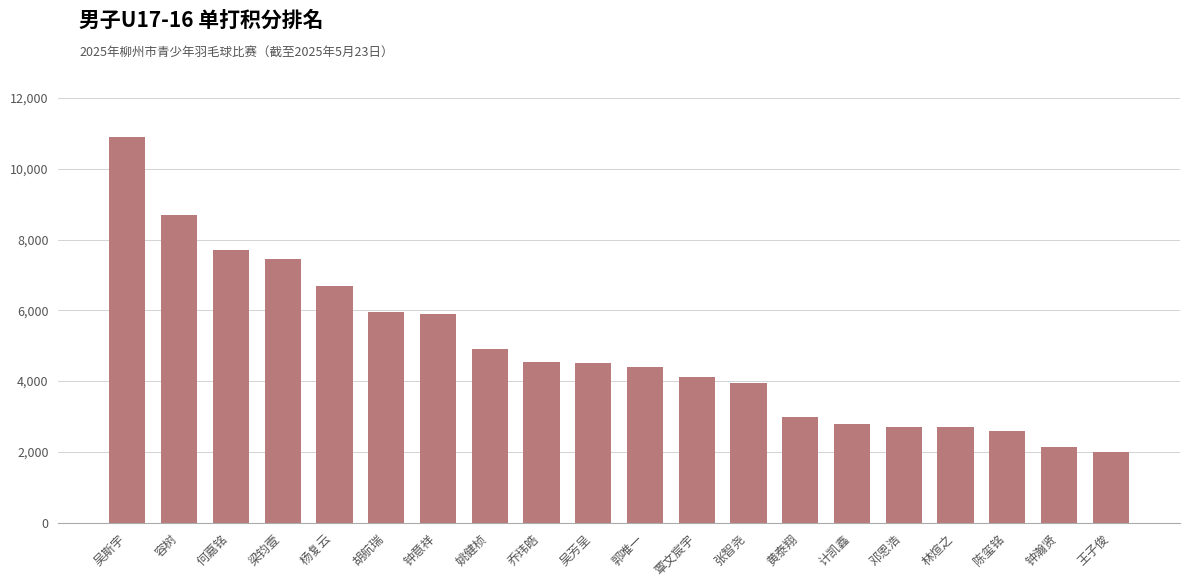

What is the difference between the maximum and minimum values?

8900